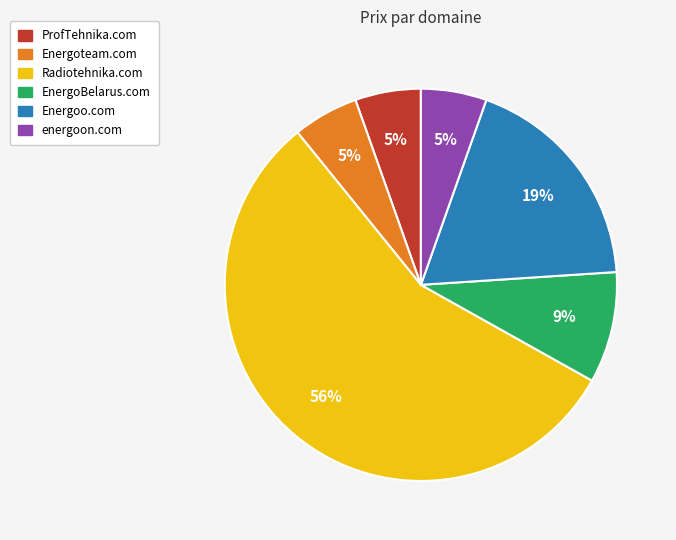

Is there a majority slice in this chart?

Yes